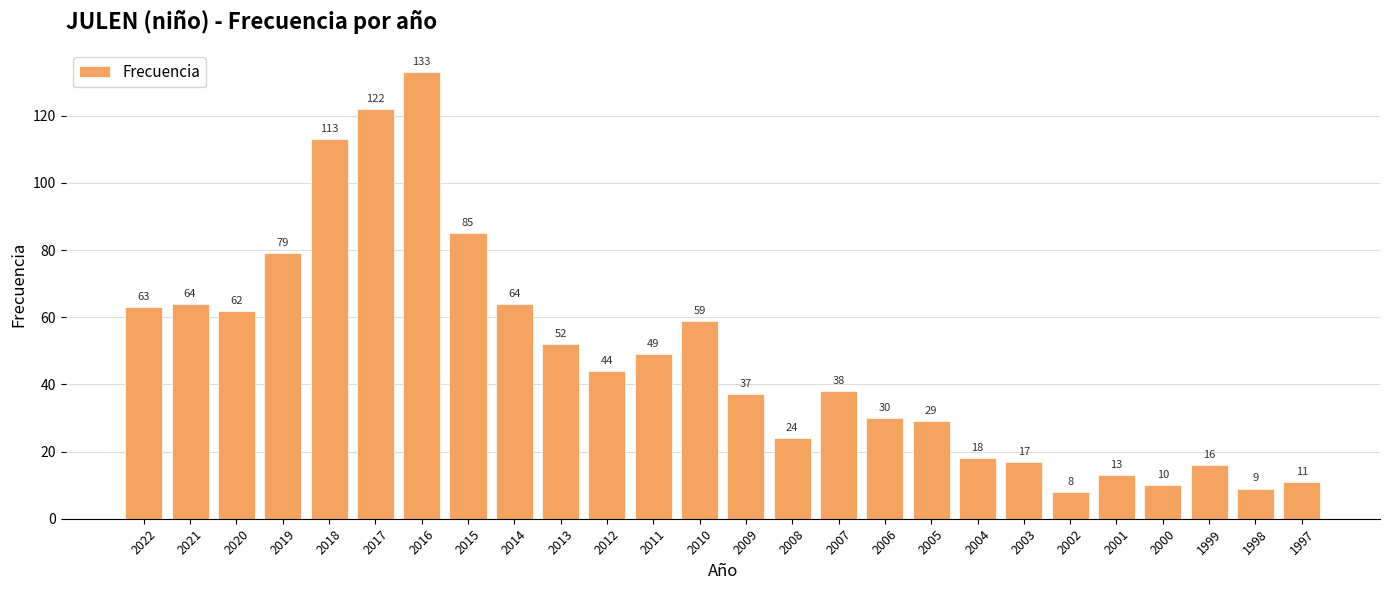

The chart shows a value of 59 at 2010. True or false?

True